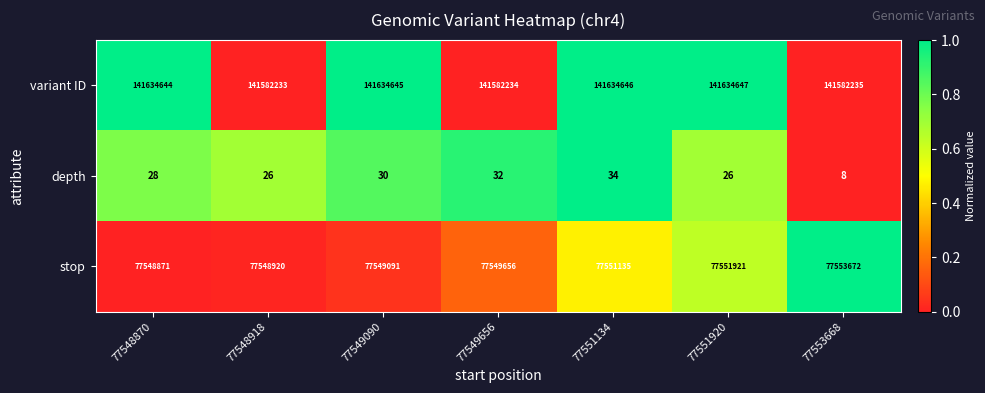

What is the average value of the depth series?

26